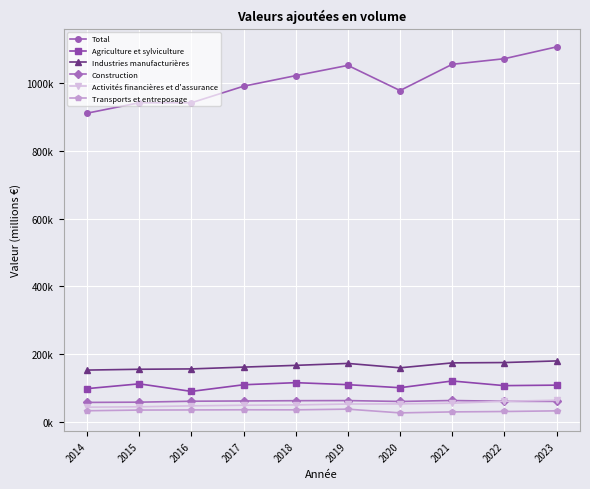

What are all the series names shown in the legend?

Total, Agriculture et sylviculture, Industries manufacturières, Construction, Activités financières et d'assurance, Transports et entreposage